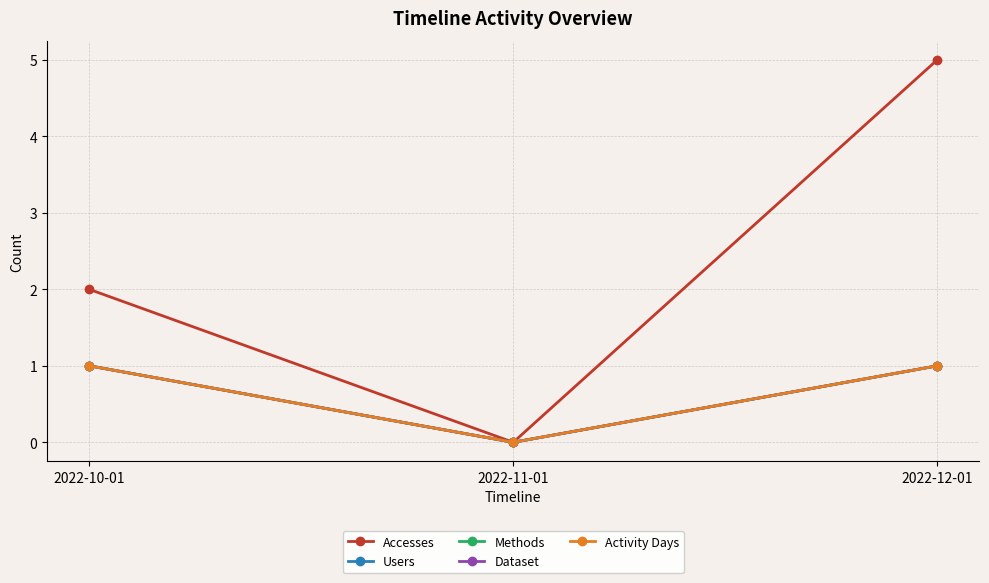

Is the value of Methods at 2022-10-01 greater than the value of Accesses at 2022-12-01?

No